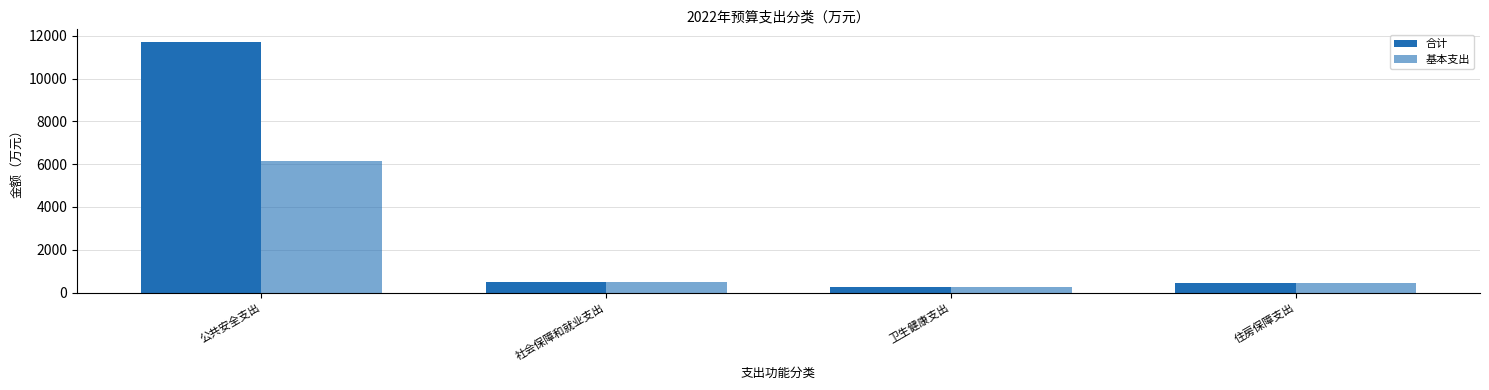

Reading left to right, transcribe all the data shown in this chart.

合计: 11721.6	504.0	244.5	447.8
基本支出: 6164.2	504.0	244.5	447.8